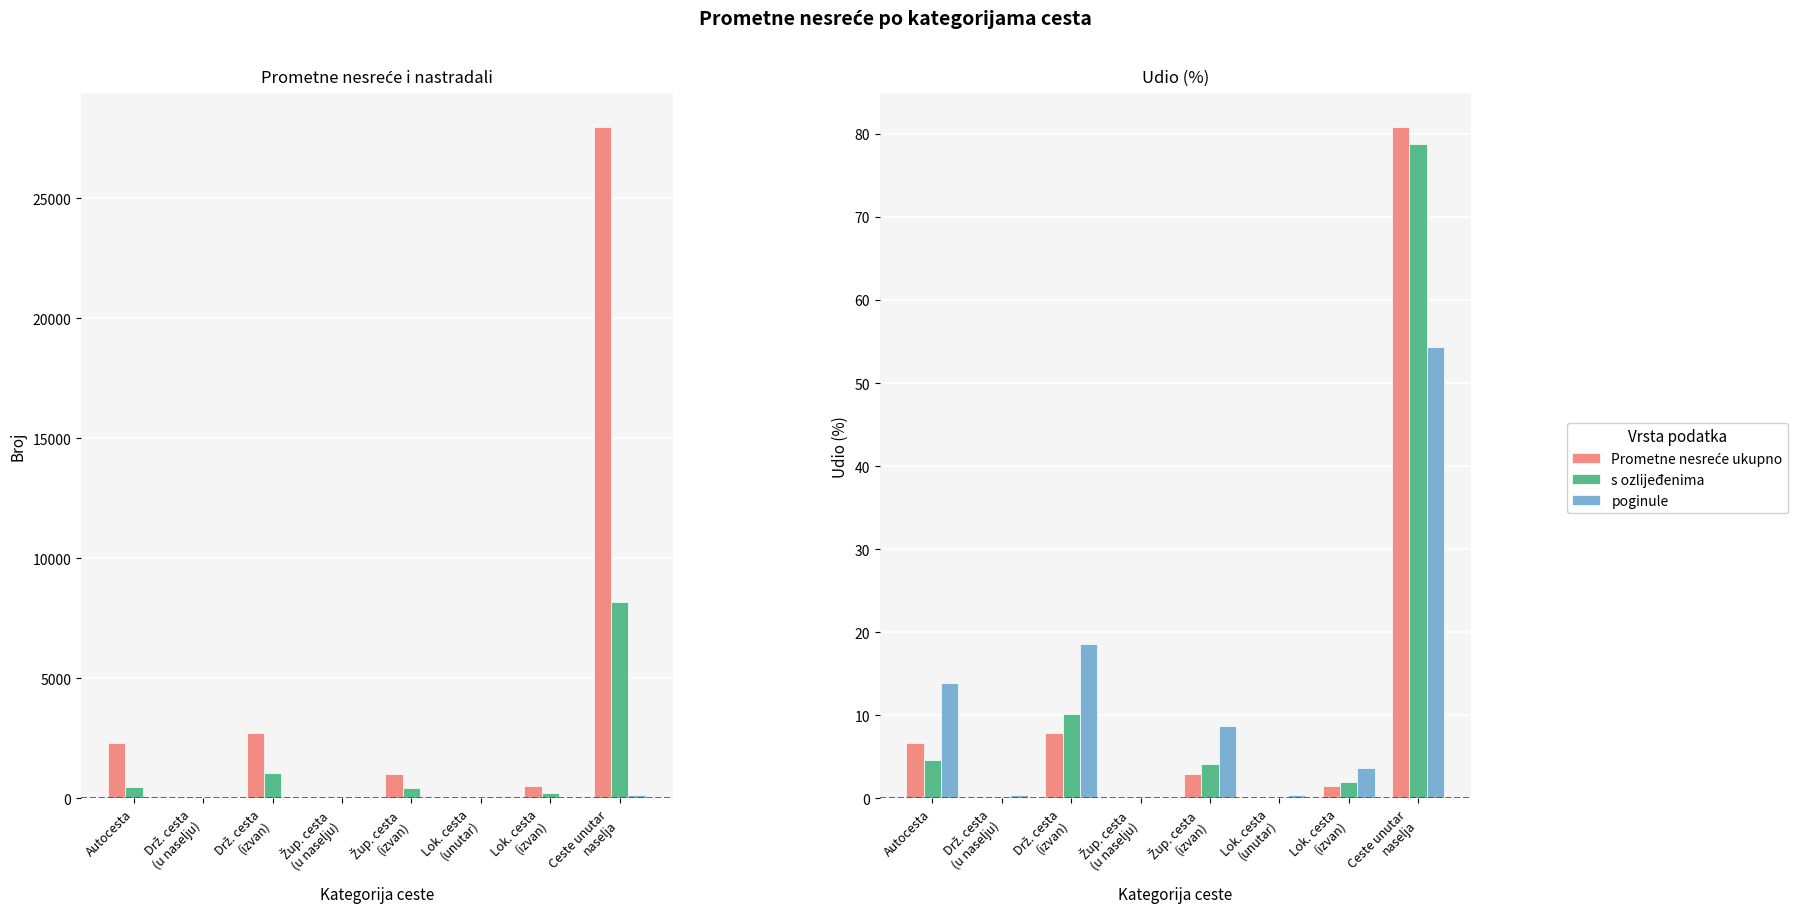

True or false: s ozlijeđenima has a value of 10.2 at Drž. cesta
(izvan).

True